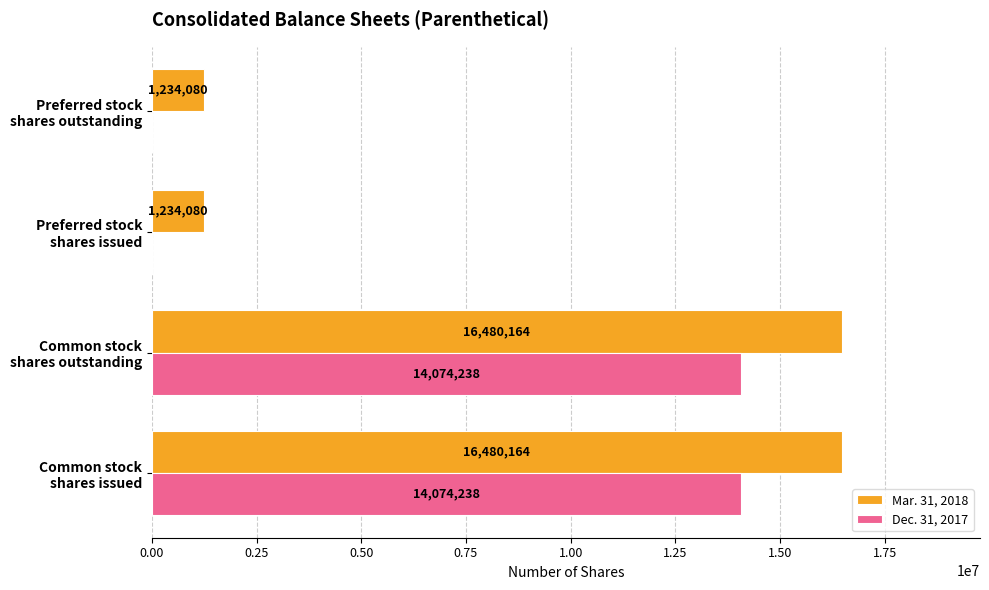

What is the sum of all Dec. 31, 2017 values?

28148476